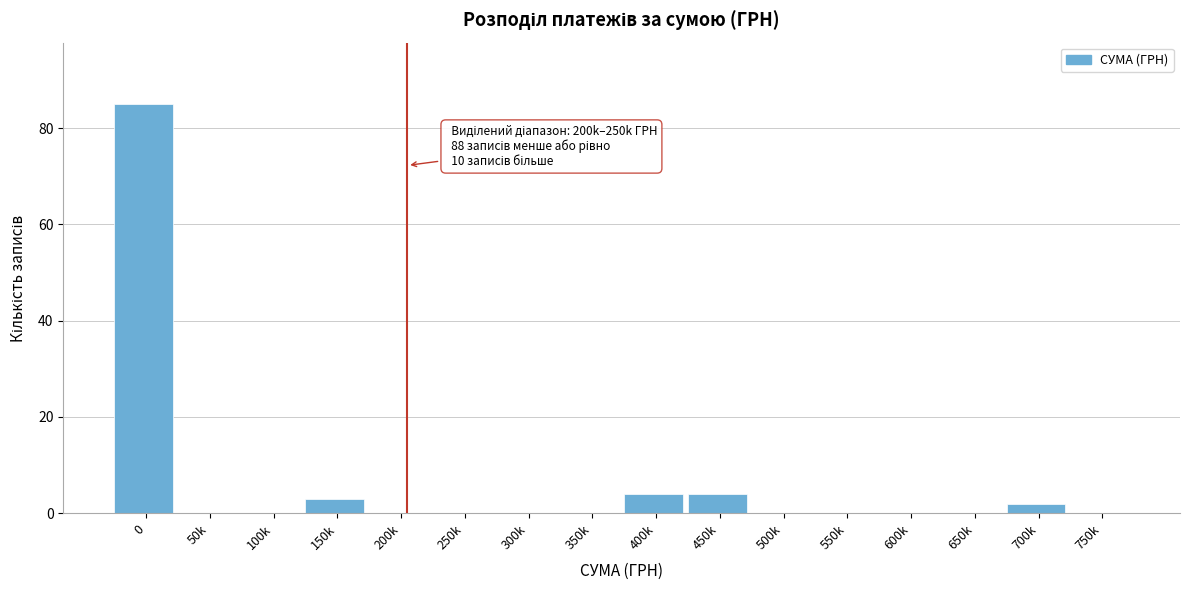

Reading left to right, extract all data points from this chart.

0=85	50k=0	100k=0	150k=3	200k=0	250k=0	300k=0	350k=0	400k=4	450k=4	500k=0	550k=0	600k=0	650k=0	700k=2	750k=0